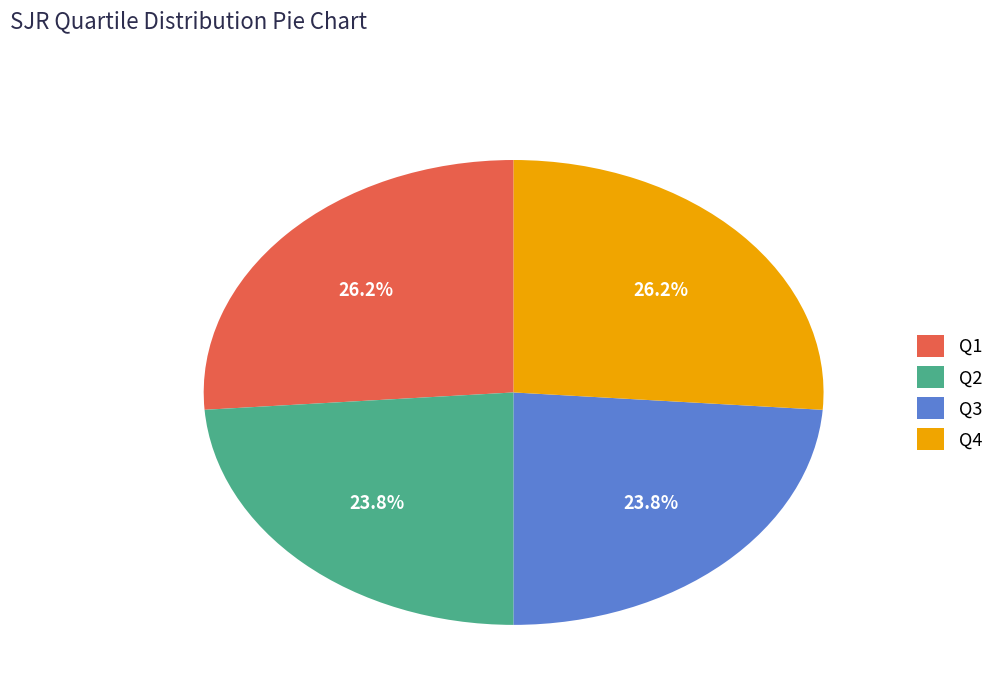

How many slices are in this pie chart?

4